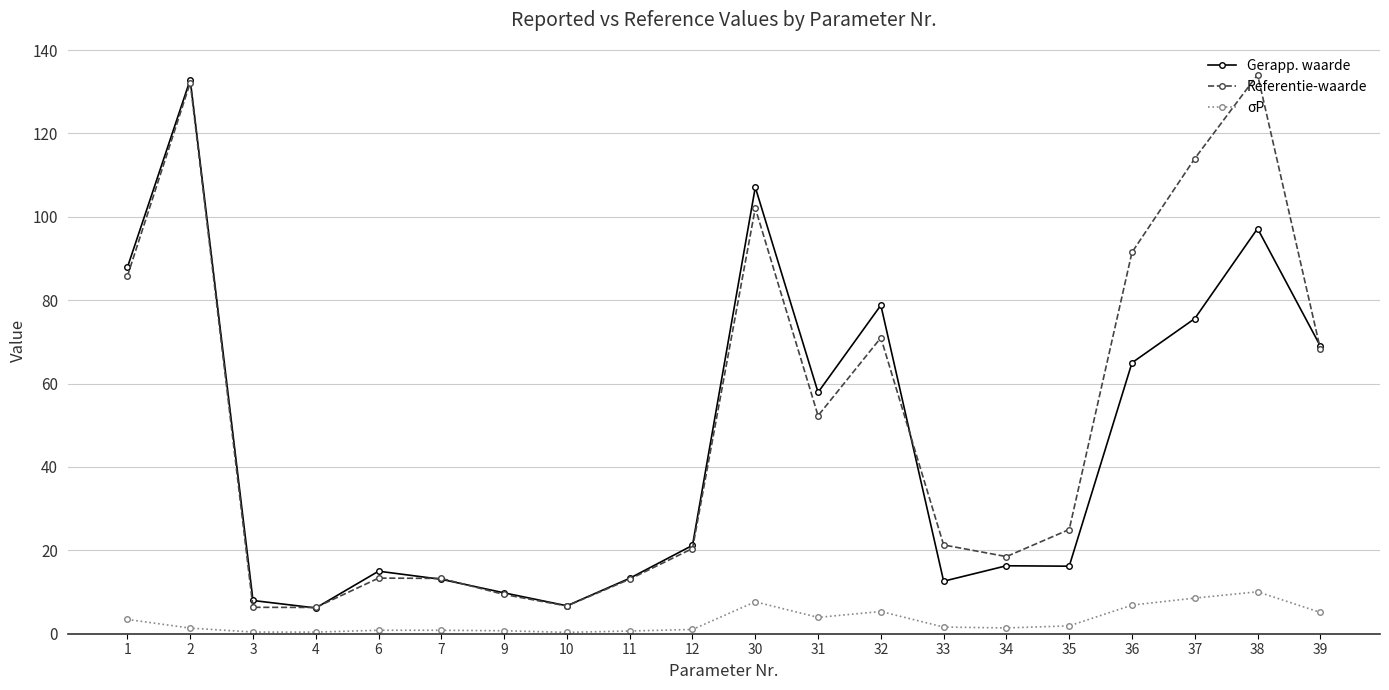

Is this an area chart (filled region under the line)?

No